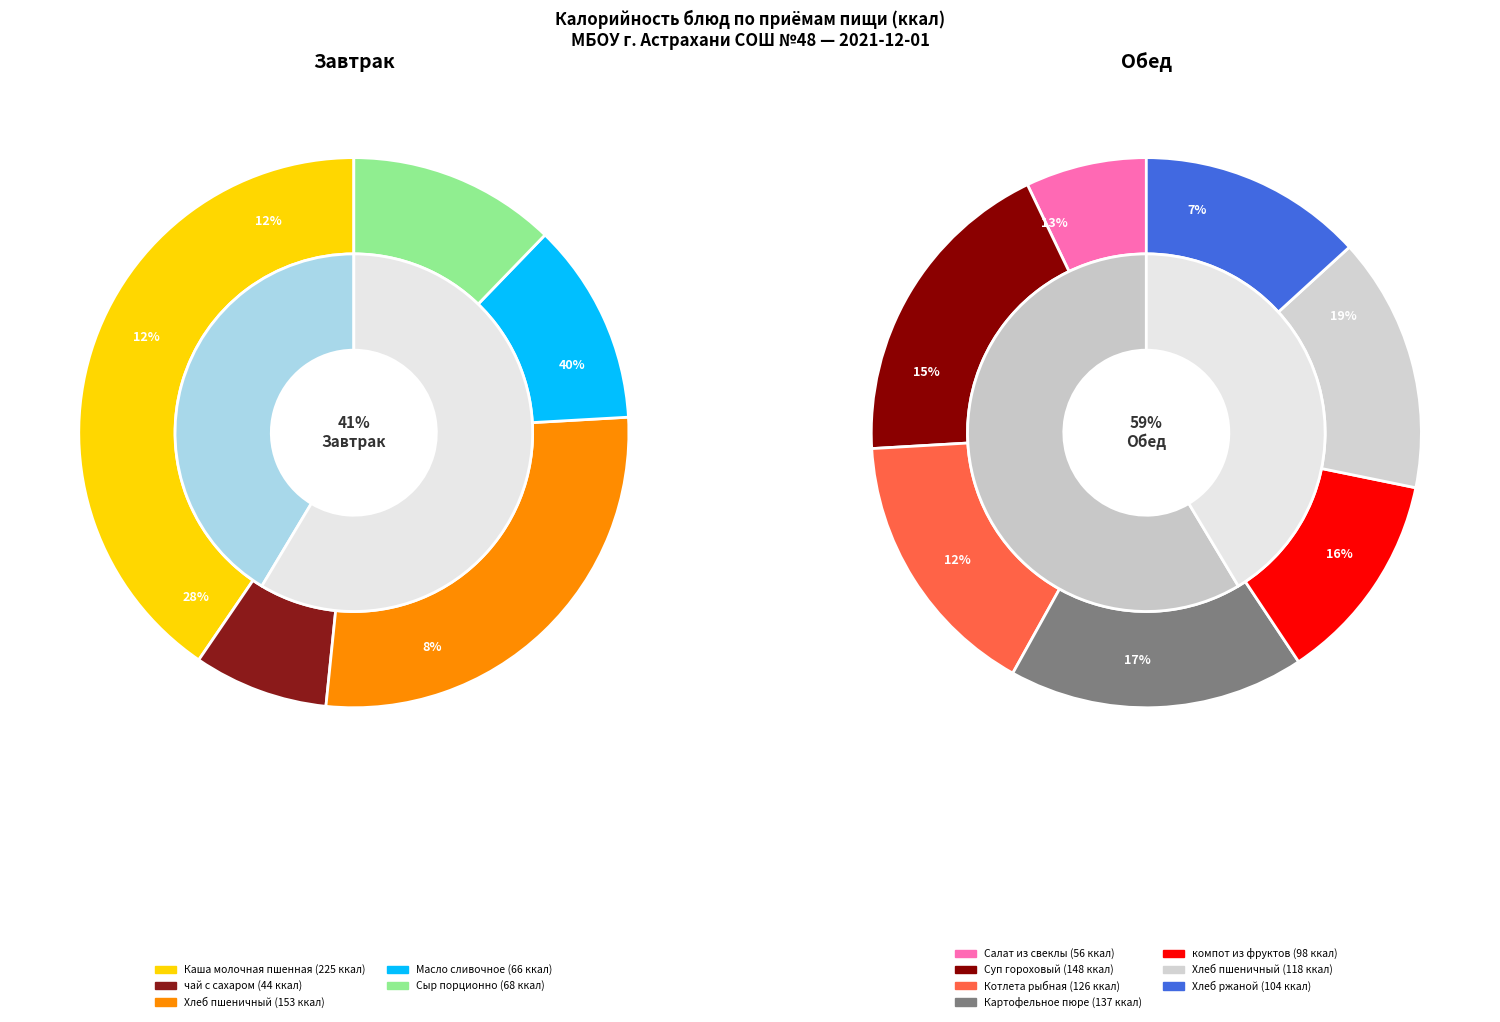

True or false: чай с сахаром accounts for 3% of the total.

True